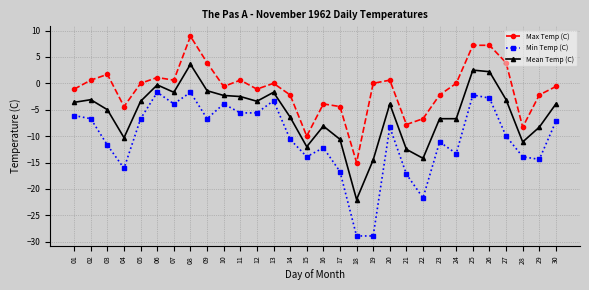

What is the average value of the Mean Temp (C) series?

-5.8